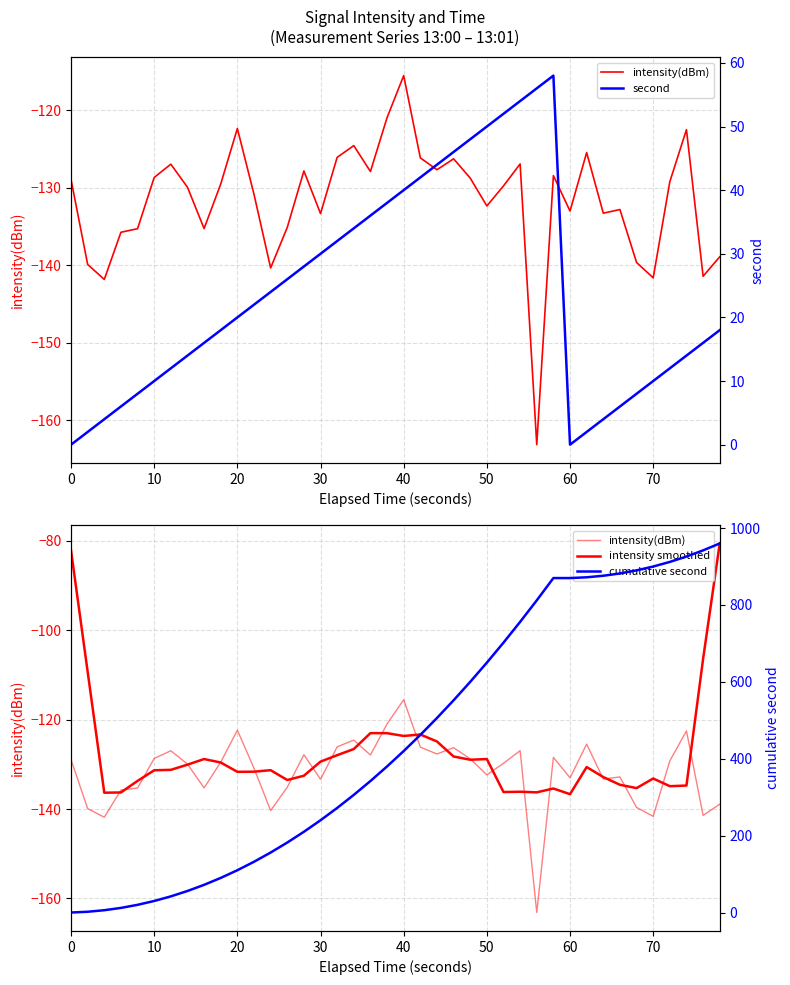

What is the difference between the maximum and minimum values in the cumulative second series?

960.0